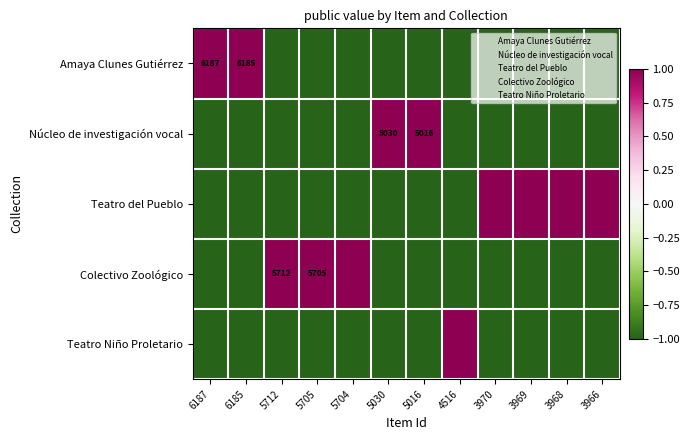

What is the highest value of the Colectivo Zoológico series?

1